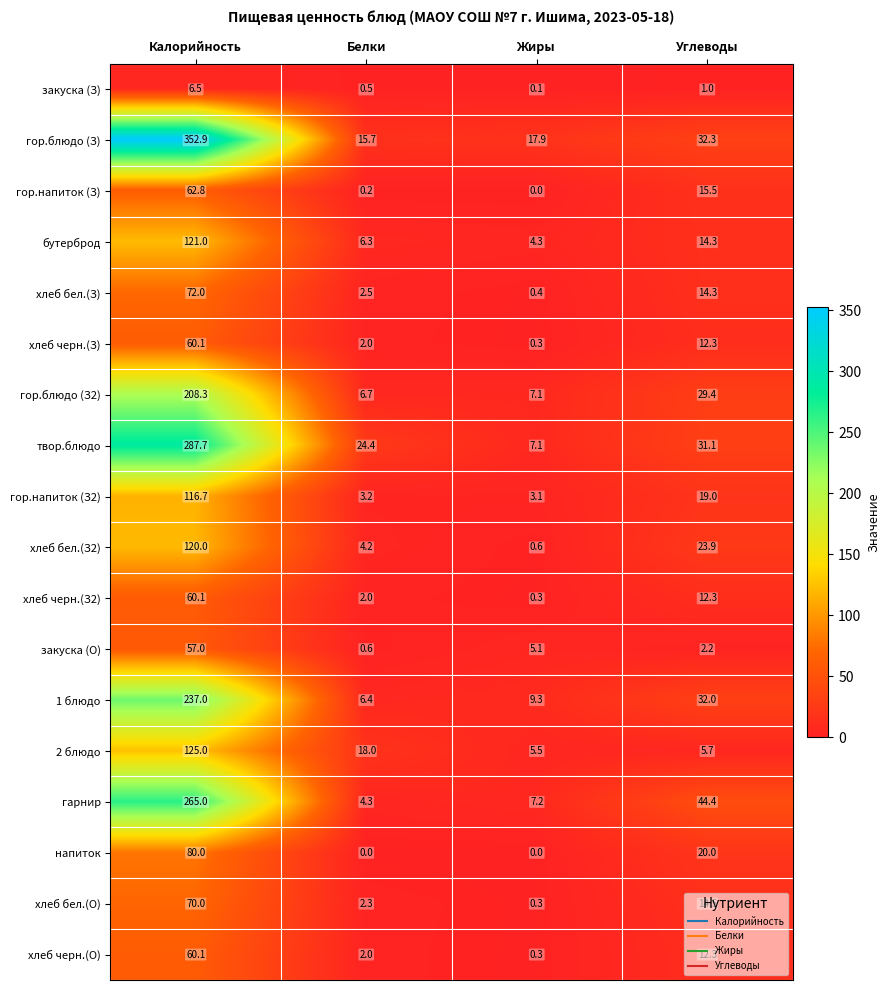

What is the sum of the хлеб черн.(З2) values at Жиры and Калорийность?

60.4